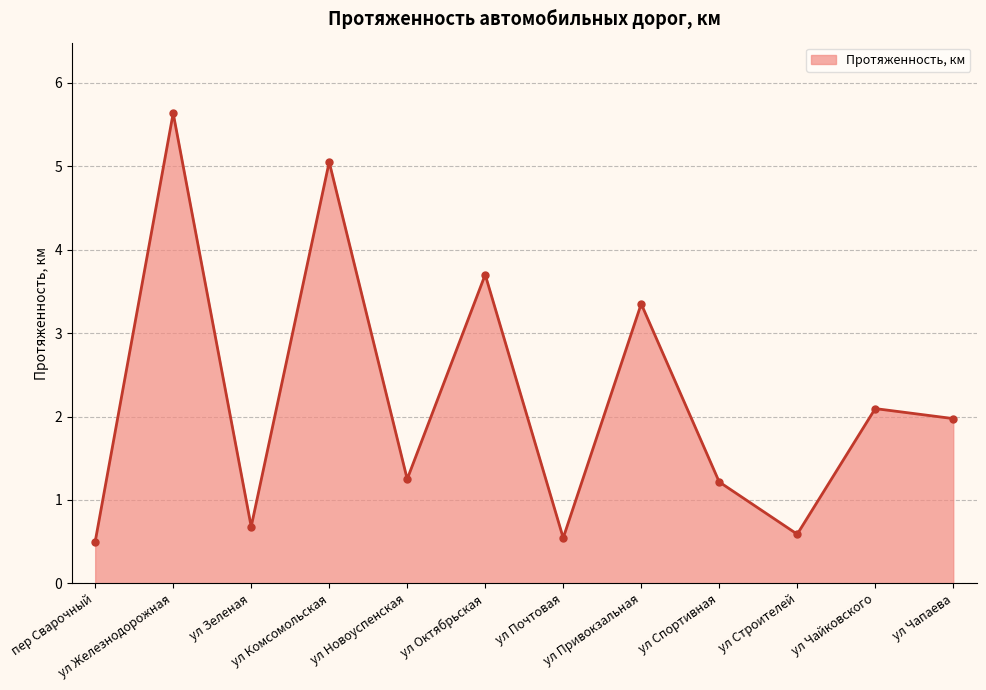

Count the number of categories in the chart.

12